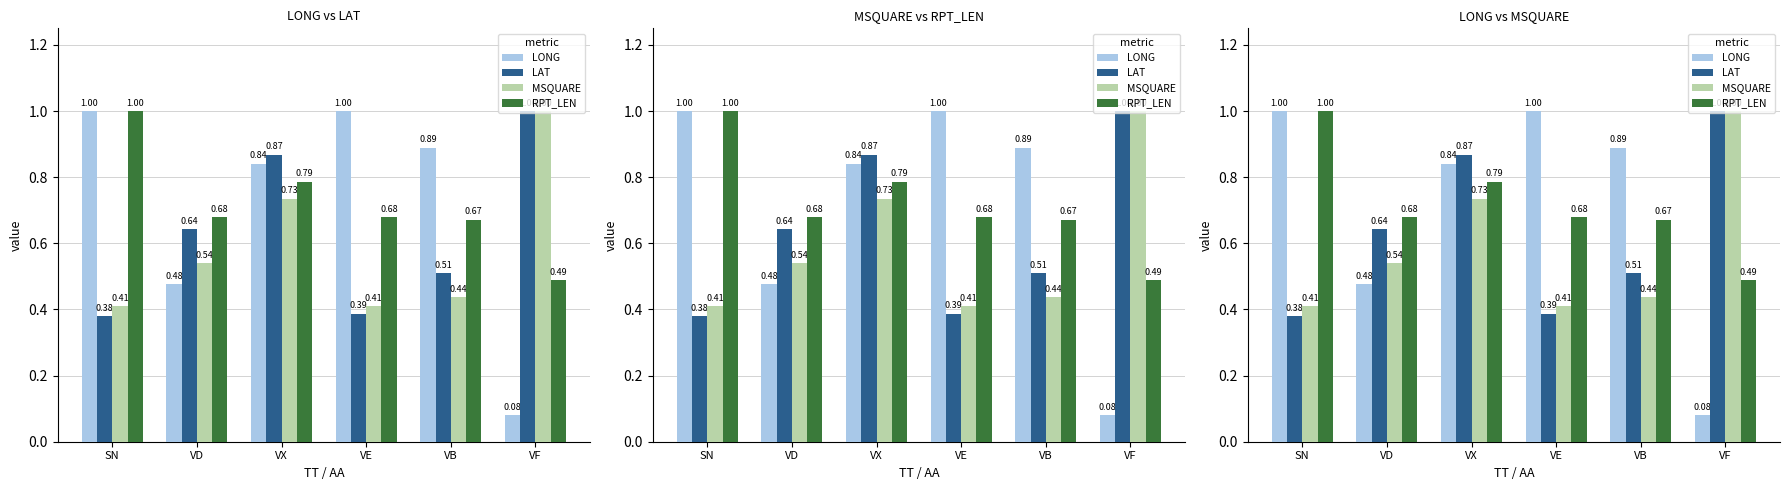

How many groups of bars are there?

6